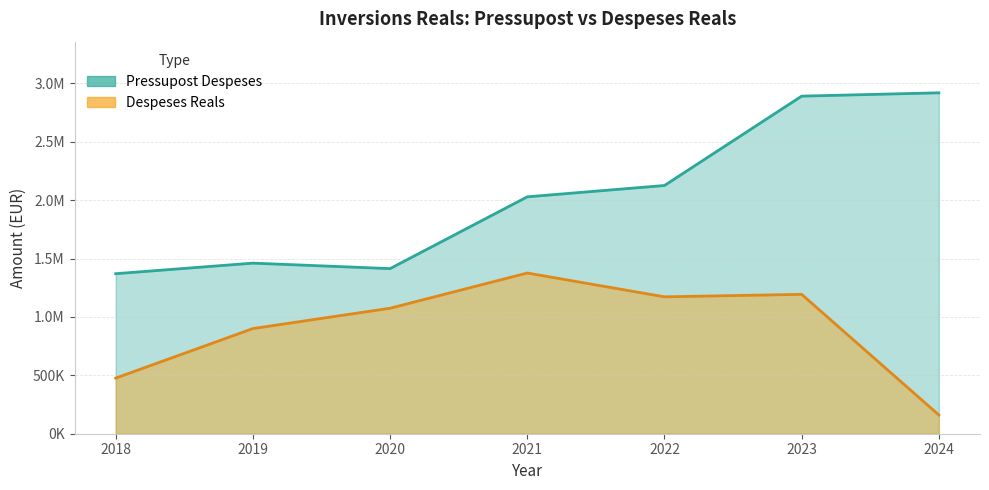

What is the lowest value of the Despeses Reals series?

160245.9